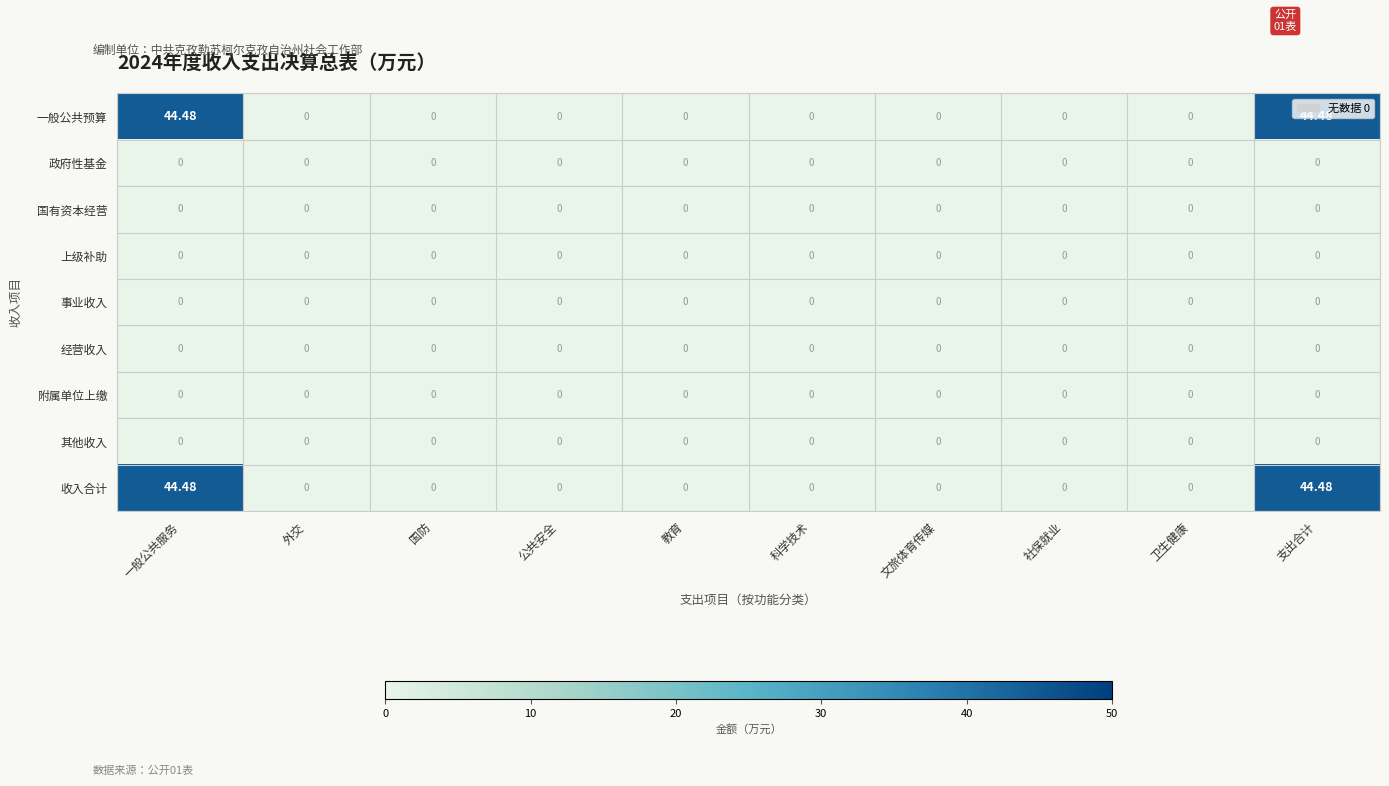

Rank the series at 科学技术 from lowest to highest value.

一般公共预算, 政府性基金, 国有资本经营, 上级补助, 事业收入, 经营收入, 附属单位上缴, 其他收入, 收入合计